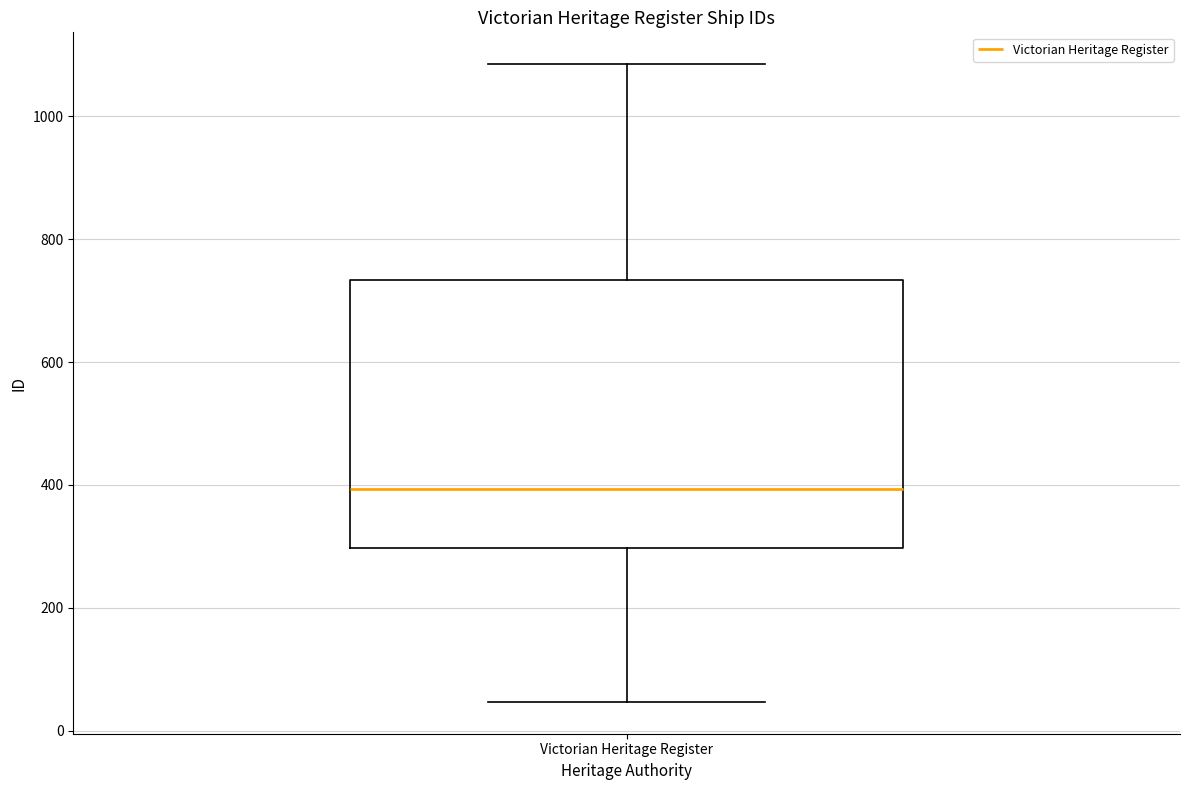

Where does the upper whisker of the box for Victorian Heritage Register end on the y-axis? The values are not printed on the chart, so give them approximately, as read against the axis.

1080